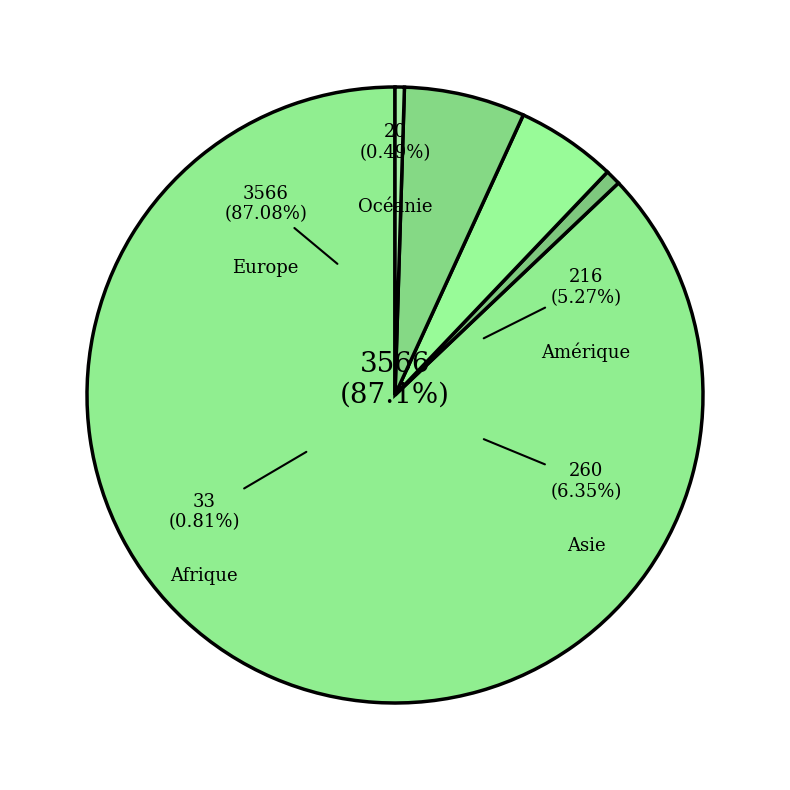

The Amérique slice represents 5% of the pie. True or false?

True